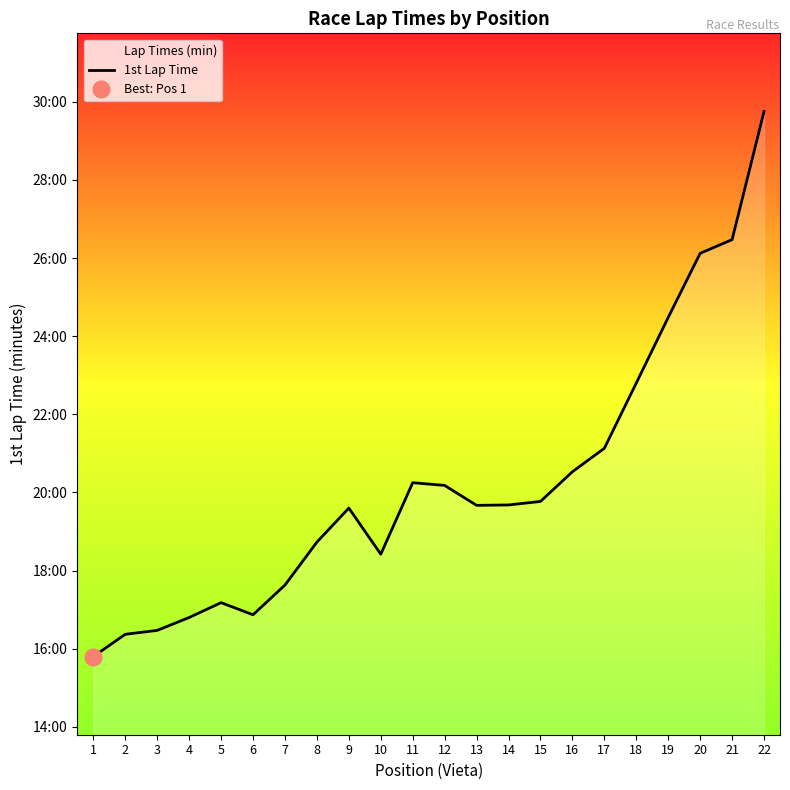

Reading right to left, transcribe all the data shown in this chart.

29.8	26.5	26.1	24.5	22.8	21.1	20.5	19.8	19.7	19.7	20.2	20.2	18.4	19.6	18.7	17.6	16.9	17.2	16.8	16.5	16.4	15.8